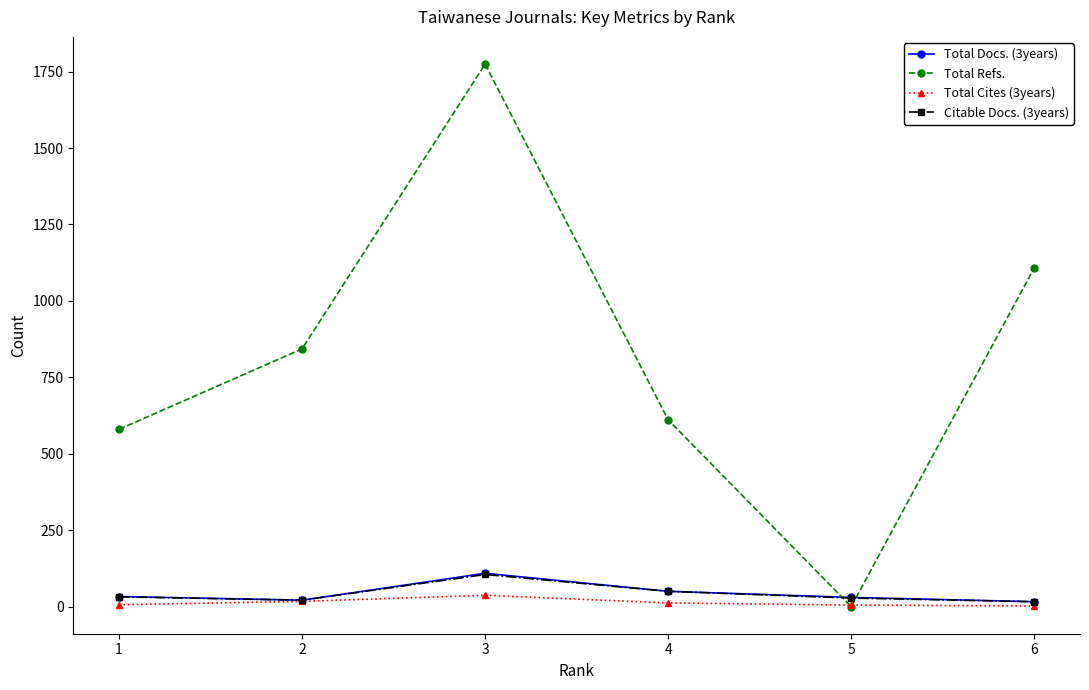

Where do Citable Docs. (3years) and Total Refs. first cross each other?

4 and 5